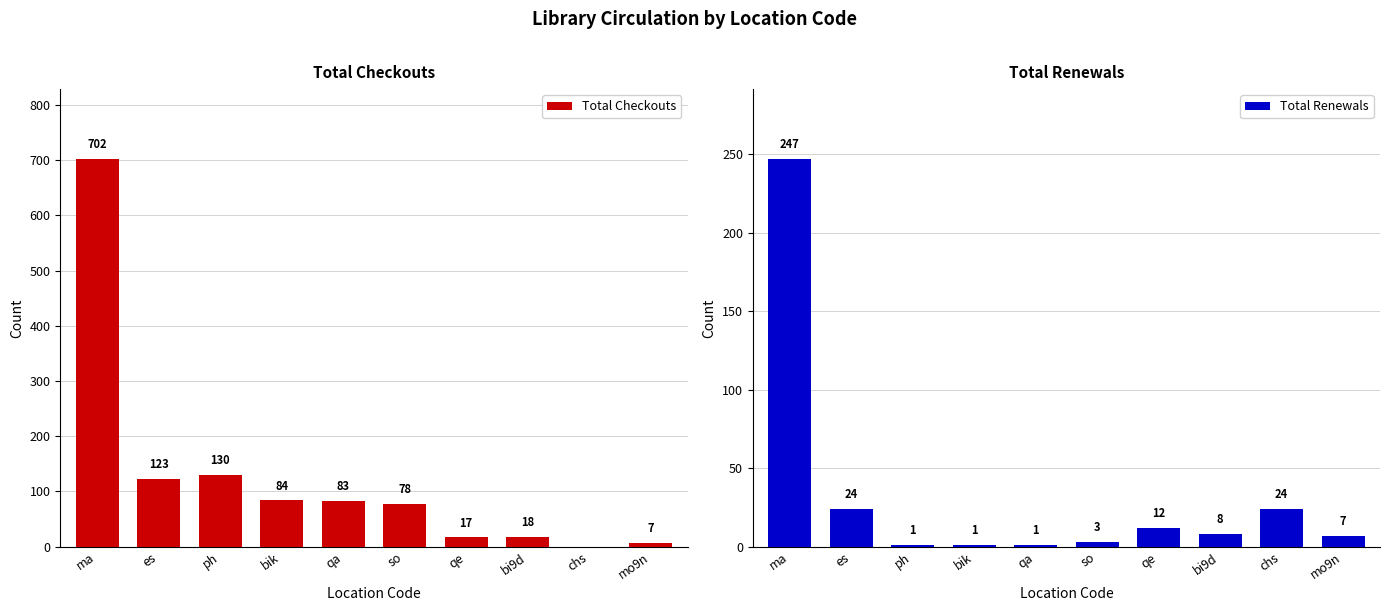

True or false: Total Renewals has a value of 4 at mo9n.

False